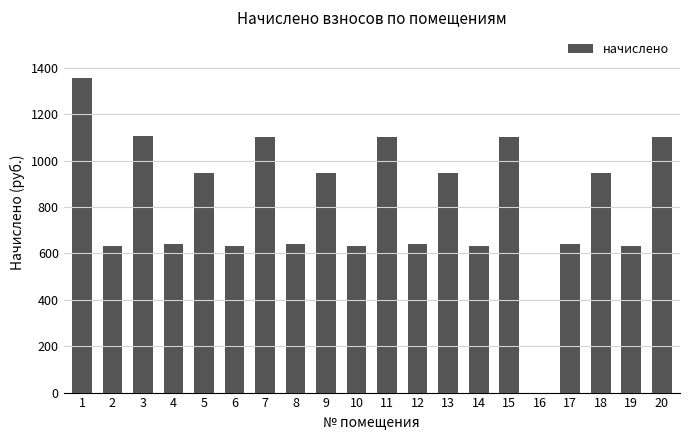

Read the value at 20.

1103.5